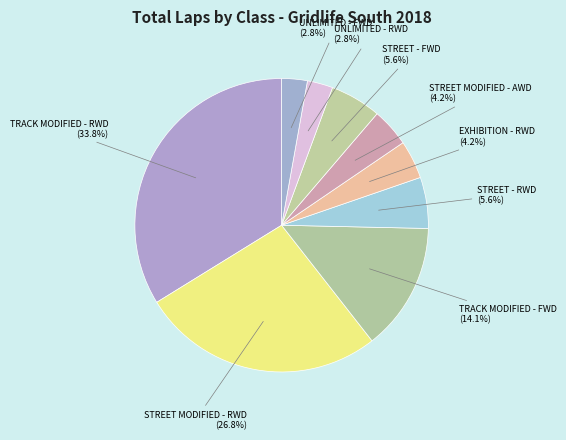

Which slice is the largest?

TRACK MODIFIED - RWD